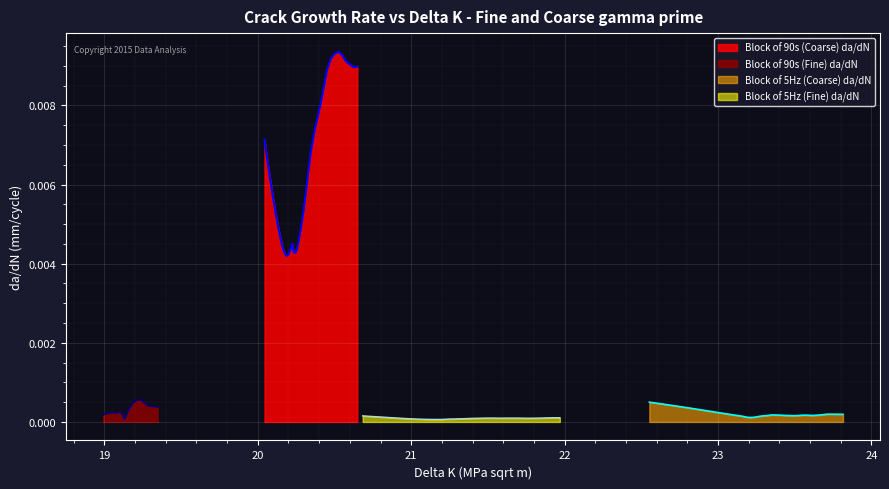

In Block of 90s (Coarse) da/dN, how many points are lower than both neighbors (excluding endpoints)?

3